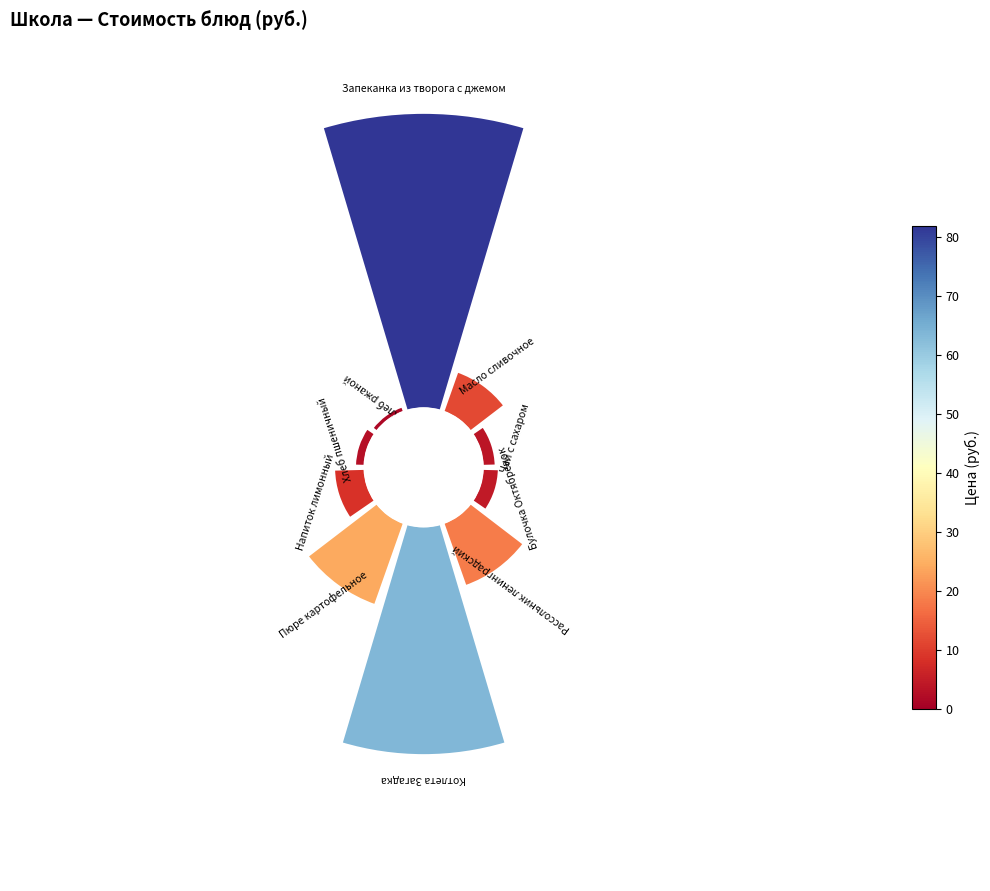

Is the sum of 0 and 6 greater than half?

No